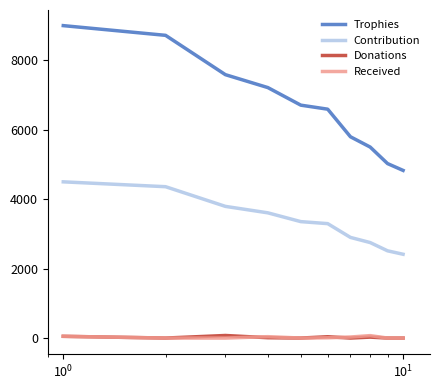

Which series has the largest total across all categories?

Trophies